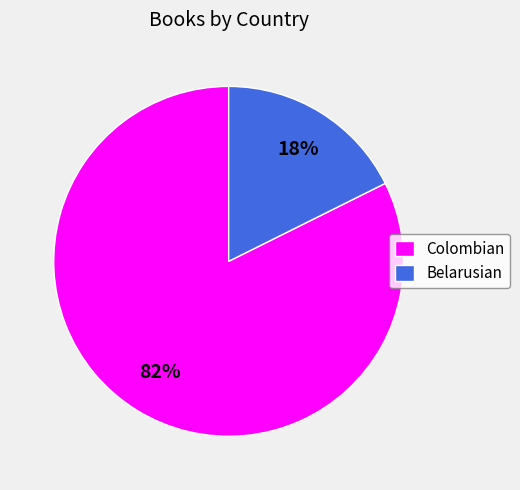

Does Belarusian account for over 50% of the chart?

No